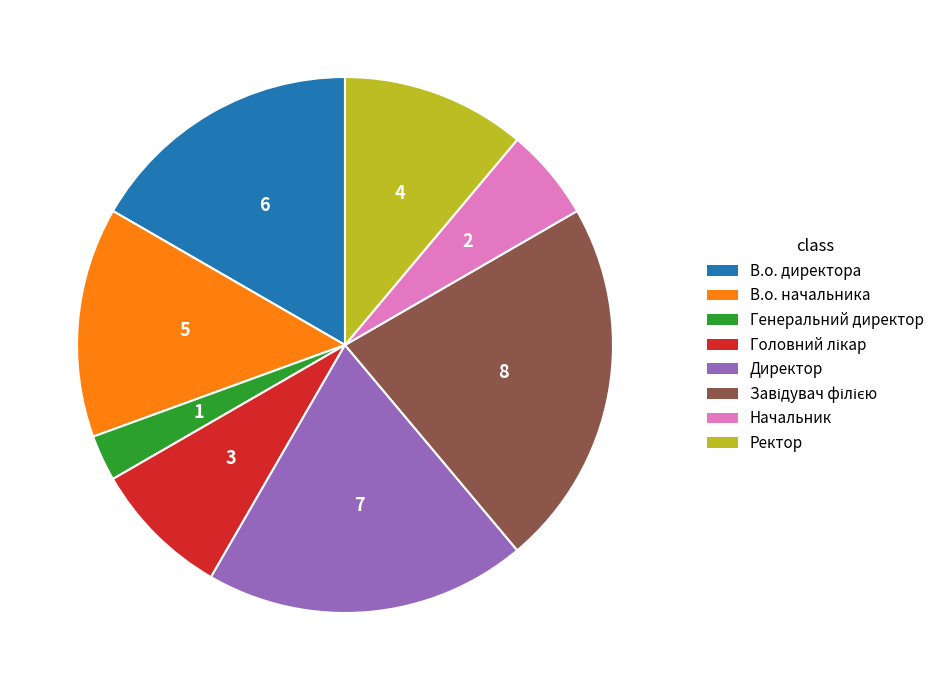

Is there a majority slice in this chart?

No